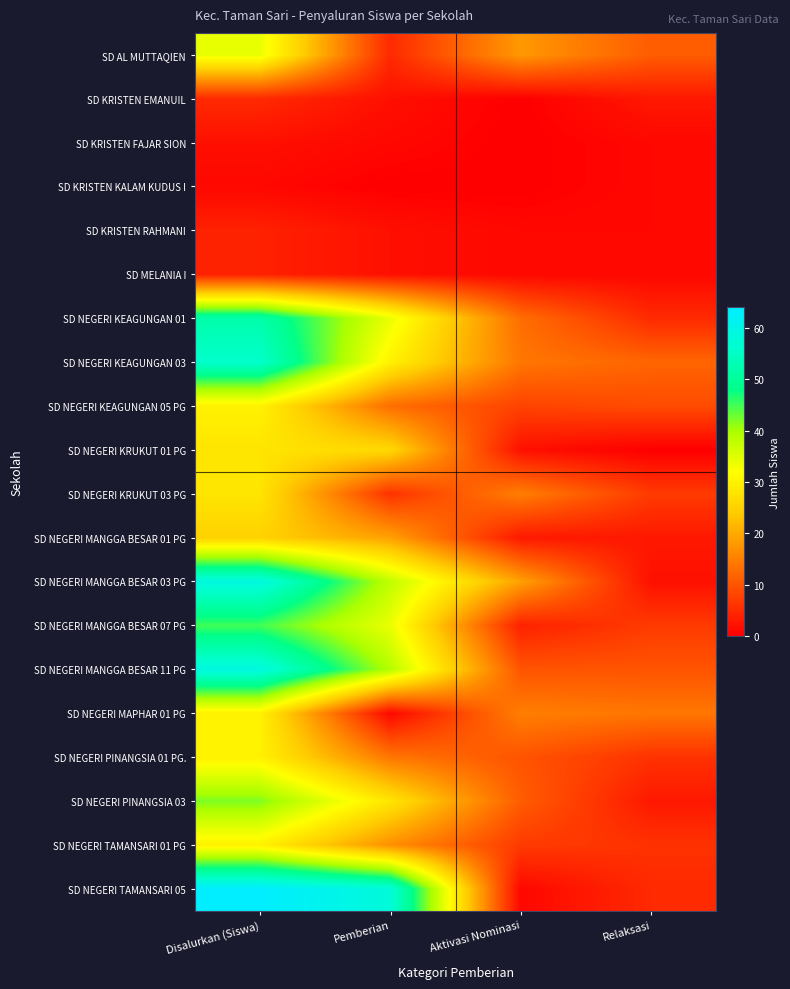

At how many categories does at least one series exceed 63?

1